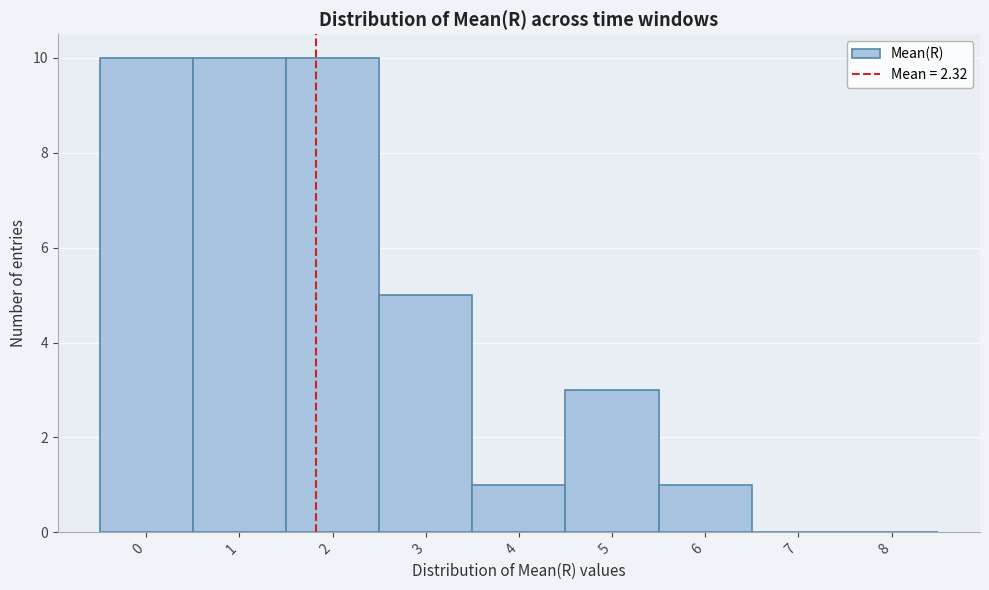

Reading right to left, extract all data points from this chart.

8=0	7=0	6=1	5=3	4=1	3=5	2=10	1=10	0=10